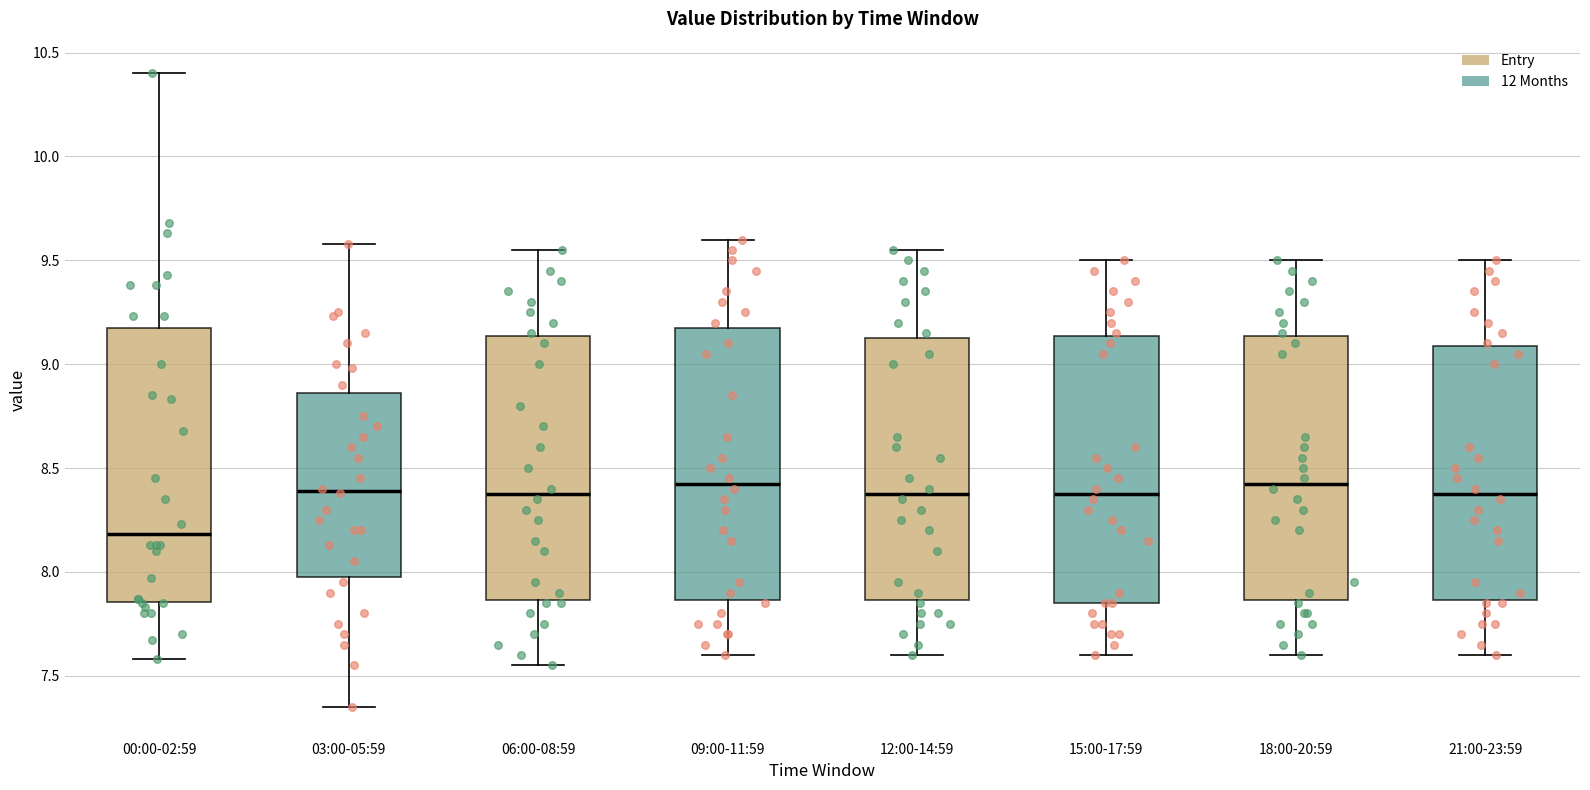

Where does the lower whisker of the box for 21:00-23:59 end on the y-axis? The values are not printed on the chart, so give them approximately, as read against the axis.

7.60